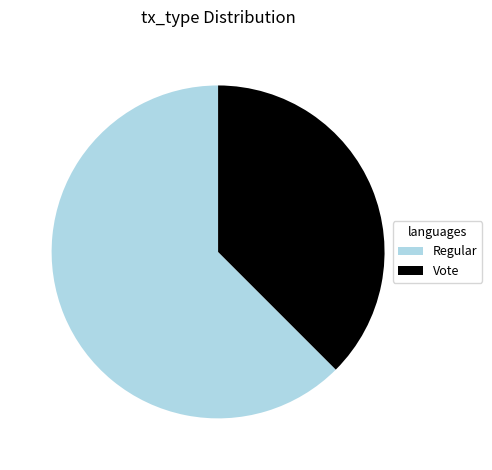

The Regular slice represents 50% of the pie. True or false?

False